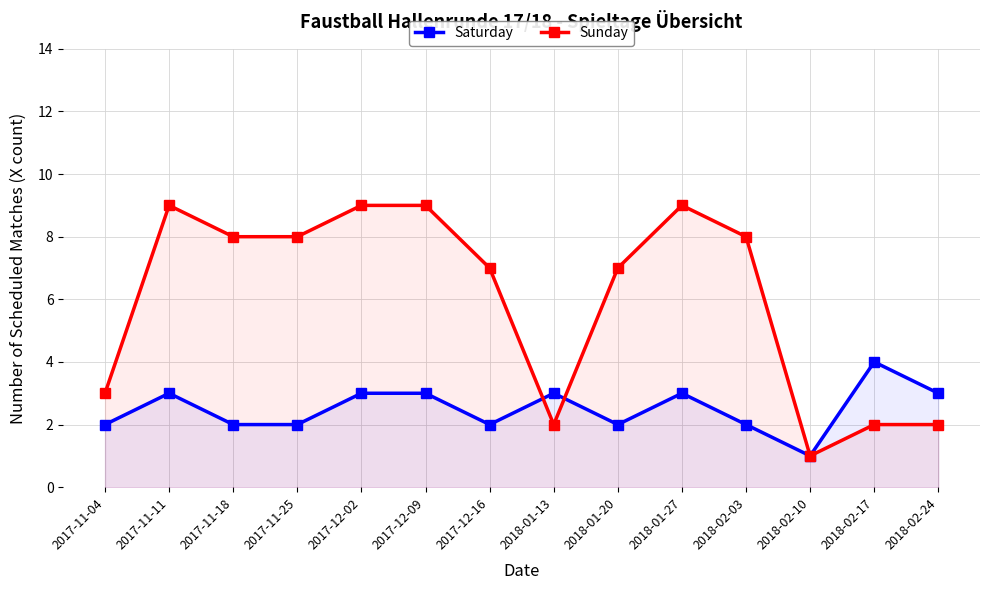

Which series has the largest total across all categories?

Sunday